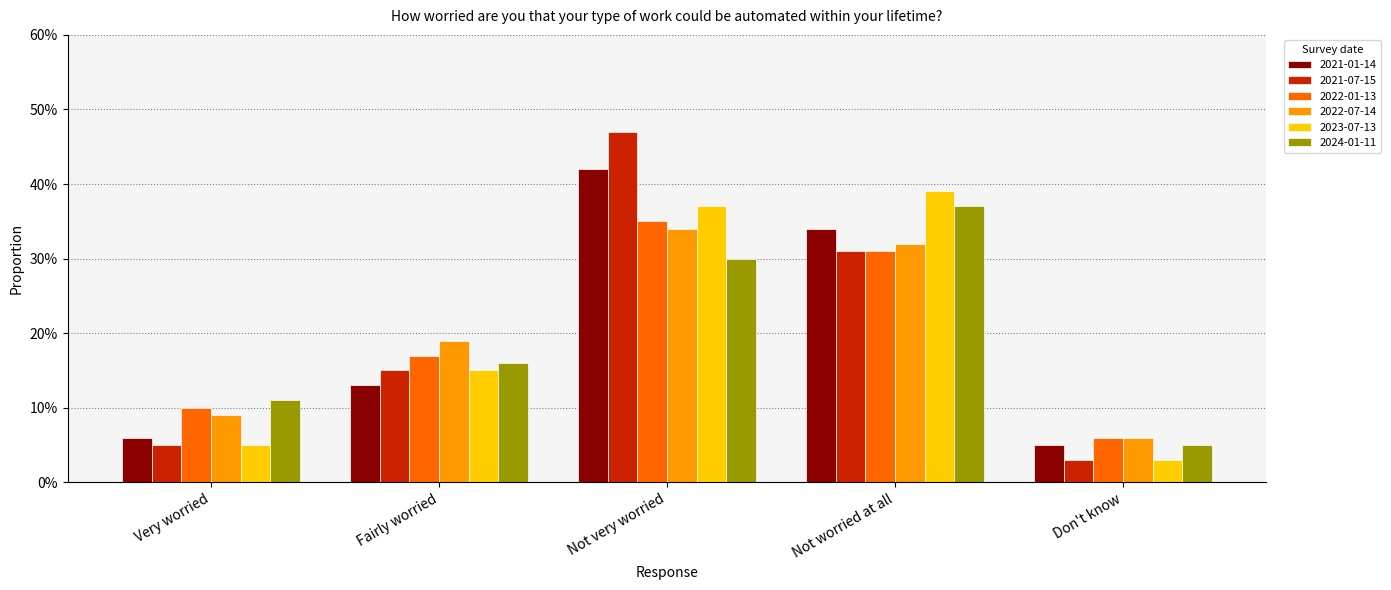

Reading left to right, transcribe all the data shown in this chart.

2021-01-14: 0.1	0.1	0.4	0.3	0.1
2021-07-15: 0.1	0.1	0.5	0.3	0.0
2022-01-13: 0.1	0.2	0.3	0.3	0.1
2022-07-14: 0.1	0.2	0.3	0.3	0.1
2023-07-13: 0.1	0.1	0.4	0.4	0.0
2024-01-11: 0.1	0.2	0.3	0.4	0.1